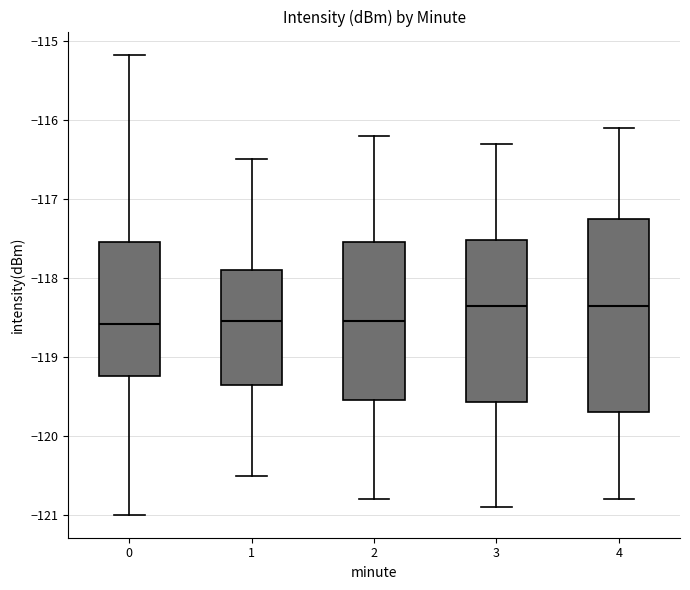

Which box is the tallest, from its lower edge to its upper edge?

4